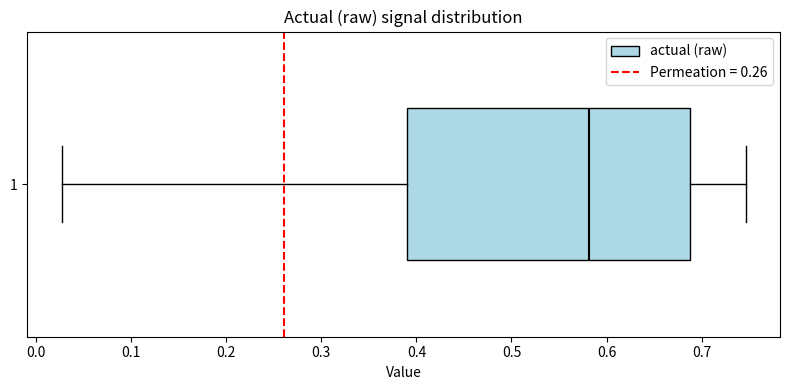

Read this box plot against the x-axis: the position of the median line, the range covered by the box, and the ends of both whiskers. The values are not printed on the chart, so give them approximately, as read against the axis.

median 0.58, box 0.39 to 0.69, whiskers 0.03 to 0.75